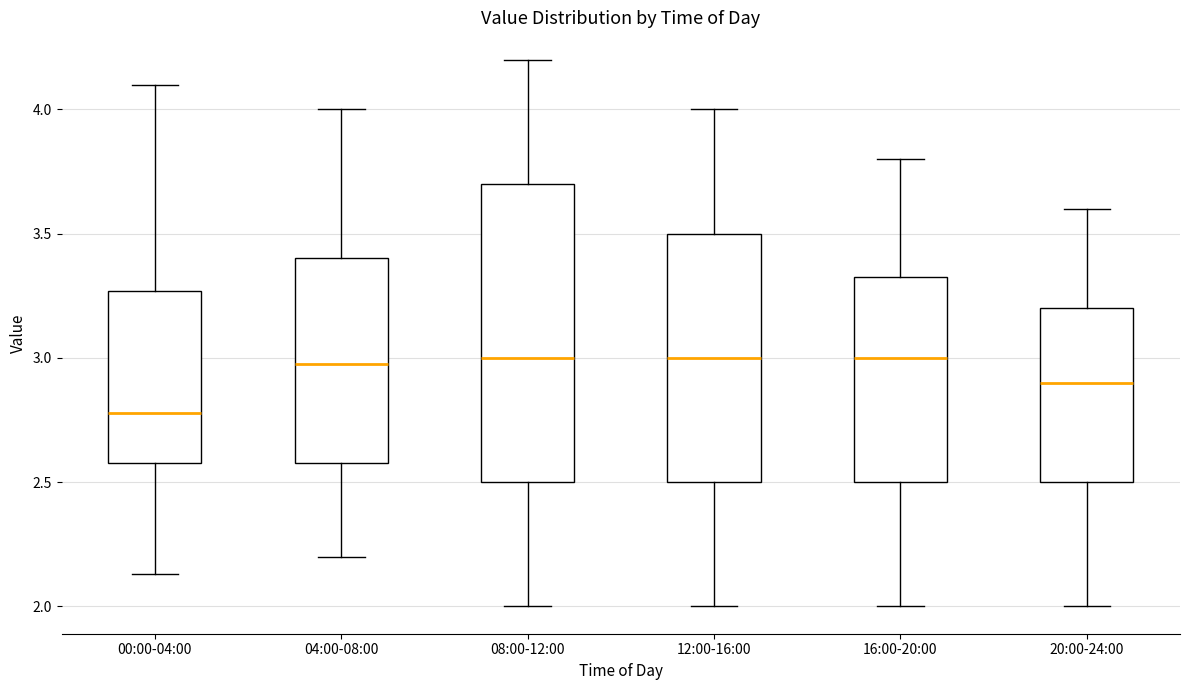

Reading left to right, transcribe this box plot: for each box, give where its median line is, the range the box spans, and where its two whiskers end, as read against the y-axis. The values are not printed on the chart, so give them approximately, as read against the axis.

00:00-04:00: median 2.80, box 2.60 to 3.25, whiskers 2.15 to 4.10
04:00-08:00: median 3.00, box 2.60 to 3.40, whiskers 2.20 to 4.00
08:00-12:00: median 3.00, box 2.50 to 3.70, whiskers 2.00 to 4.20
12:00-16:00: median 3.00, box 2.50 to 3.50, whiskers 2.00 to 4.00
16:00-20:00: median 3.00, box 2.50 to 3.35, whiskers 2.00 to 3.80
20:00-24:00: median 2.90, box 2.50 to 3.20, whiskers 2.00 to 3.60